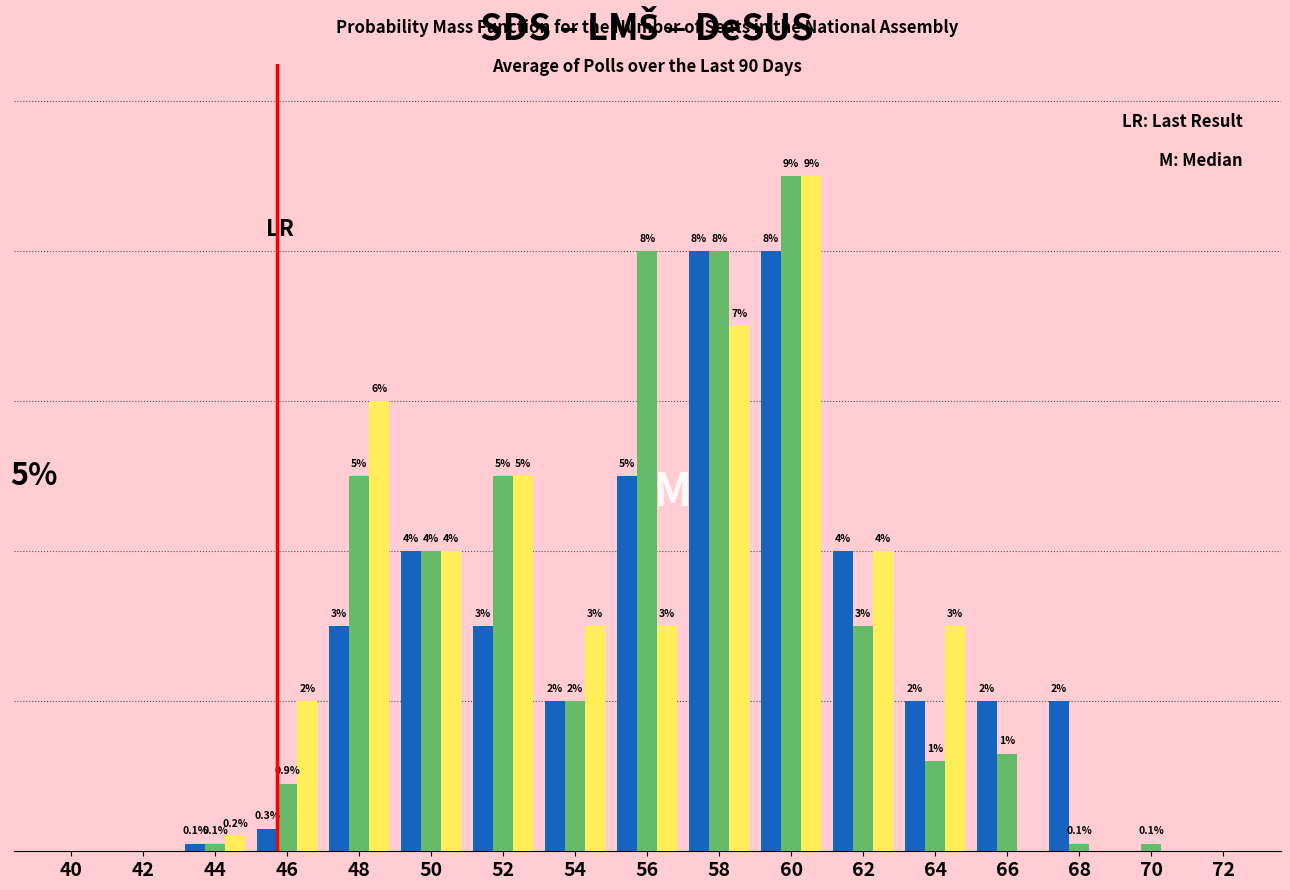

Are the bars horizontal?

No